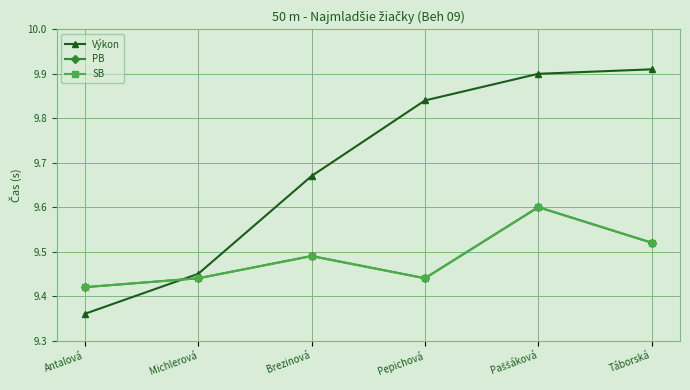

True or false: SB has more than 2 points higher than both neighbors.

False